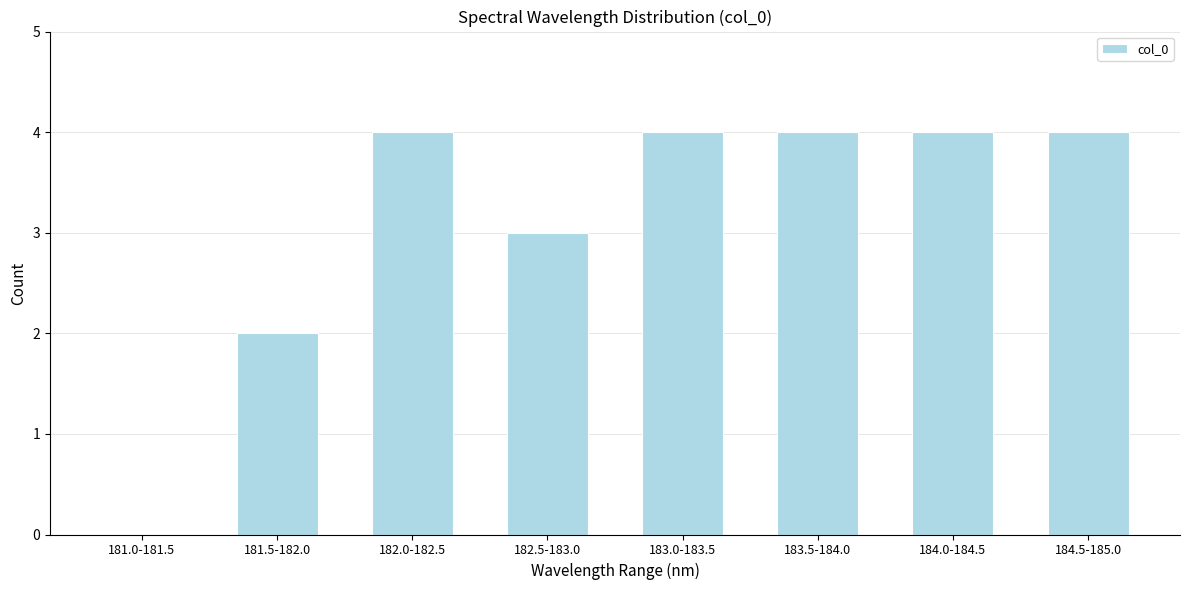

Reading right to left, what are all the values shown in this chart?

184.5-185.0=4	184.0-184.5=4	183.5-184.0=4	183.0-183.5=4	182.5-183.0=3	182.0-182.5=4	181.5-182.0=2	181.0-181.5=0